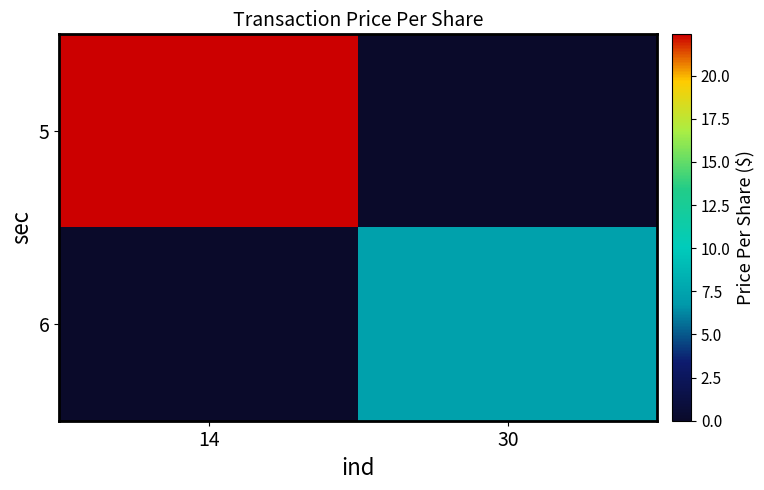

At which category does the chart reach its peak across all series?

14